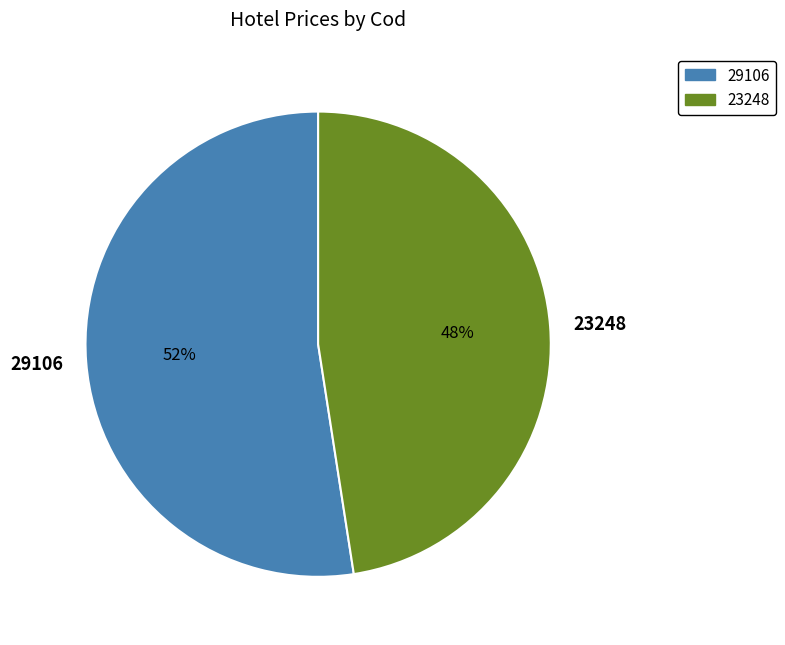

Is the sum of 23248 and 29106 greater than half?

Yes